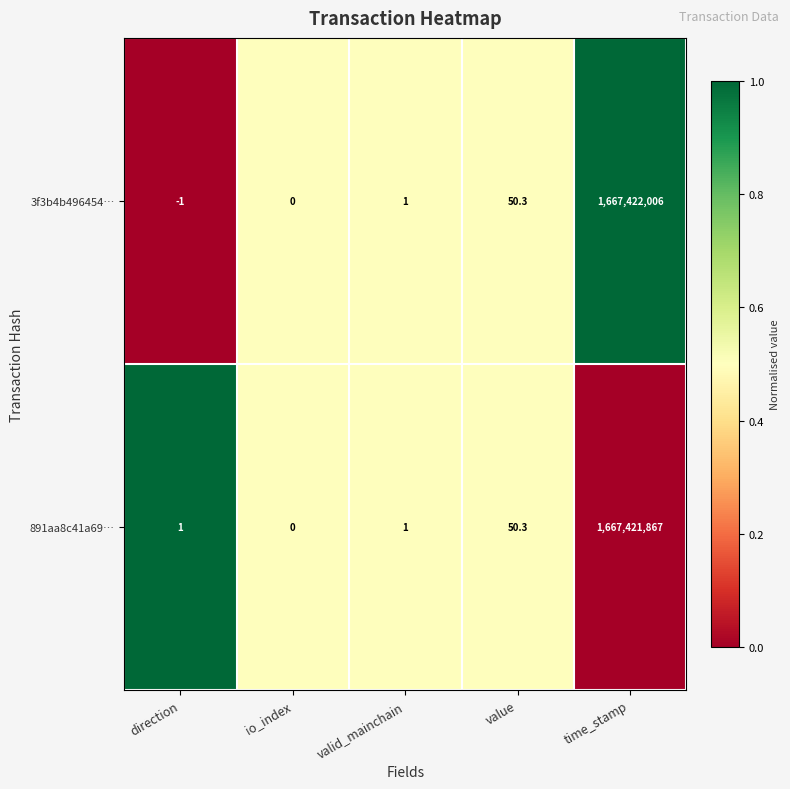

Reading left to right, extract all data points from this chart.

3f3b4b496454…: direction=-1.0	io_index=0.0	valid_mainchain=1.0	value=50.3	time_stamp=1667422006.0
891aa8c41a69…: direction=1.0	io_index=0.0	valid_mainchain=1.0	value=50.3	time_stamp=1667421867.0